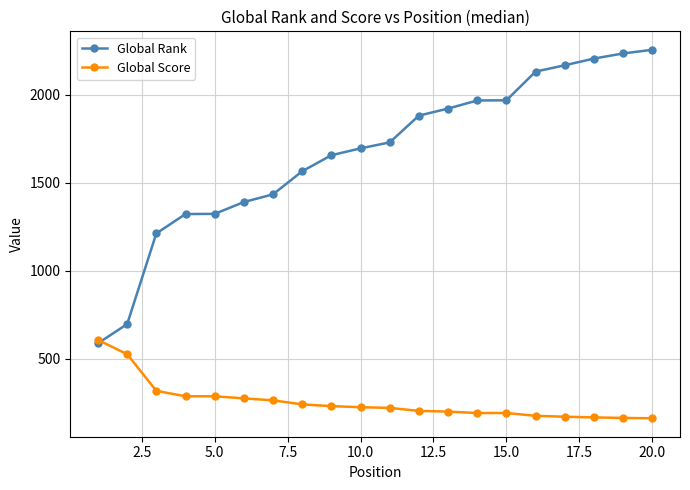

Count the number of data series in this chart.

2